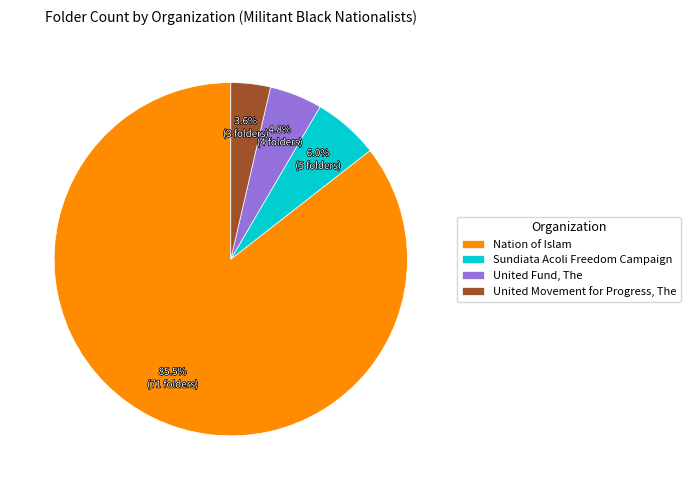

Which has a higher value, United Fund, The or United Movement for Progress, The?

United Fund, The